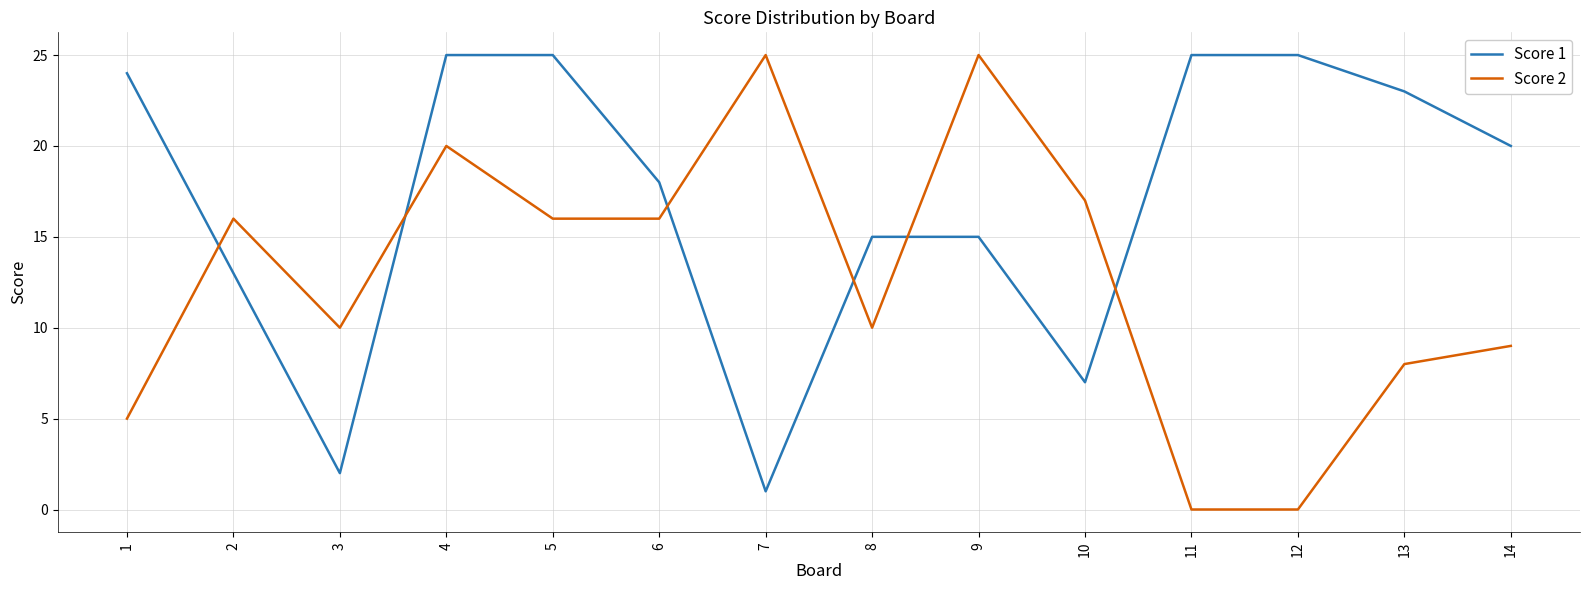

At which category is the sum across all series the highest?

4